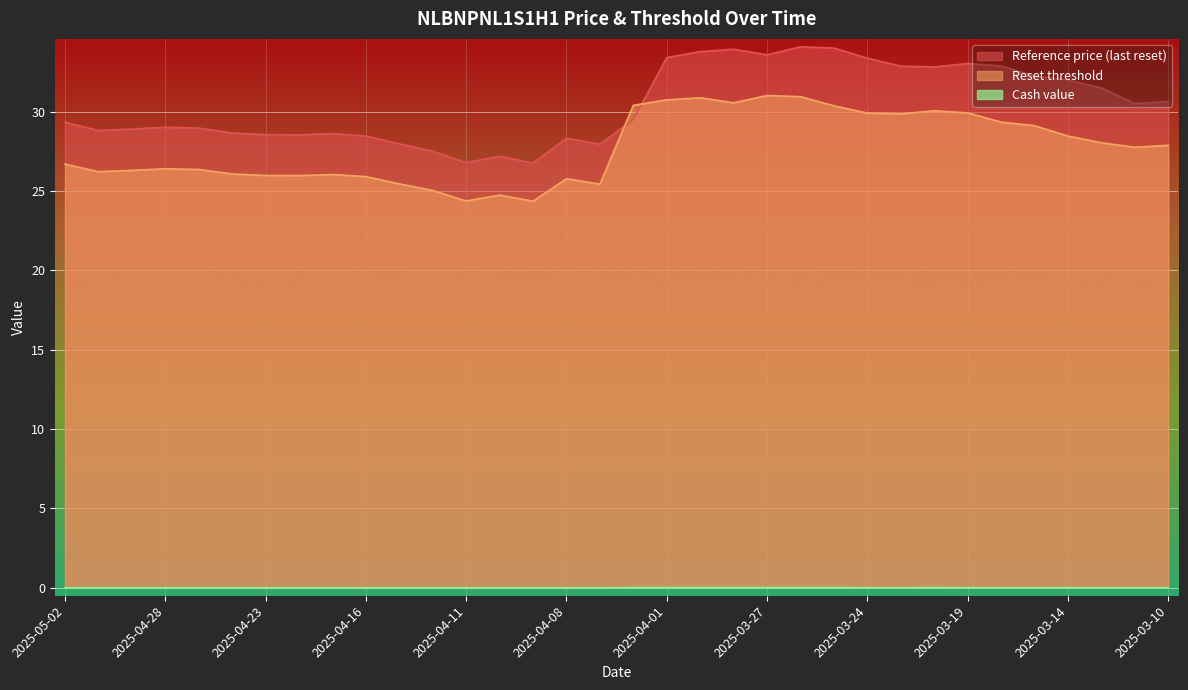

How many times do Reset threshold and Reference price (last reset) cross each other?

2